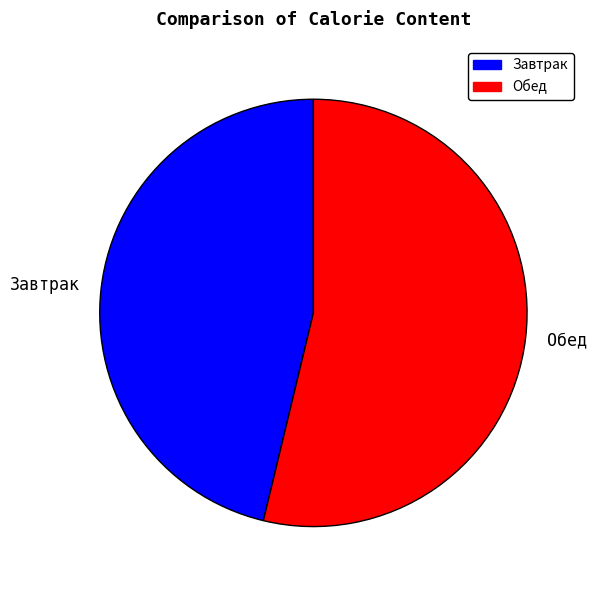

What is the majority slice?

Обед